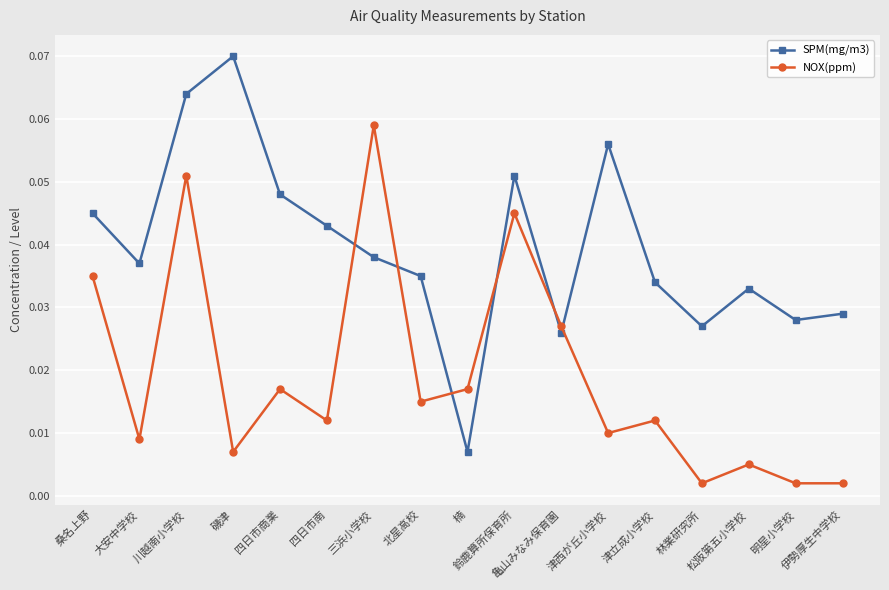

How many interior local peaks does the SPM(mg/m3) series have?

4